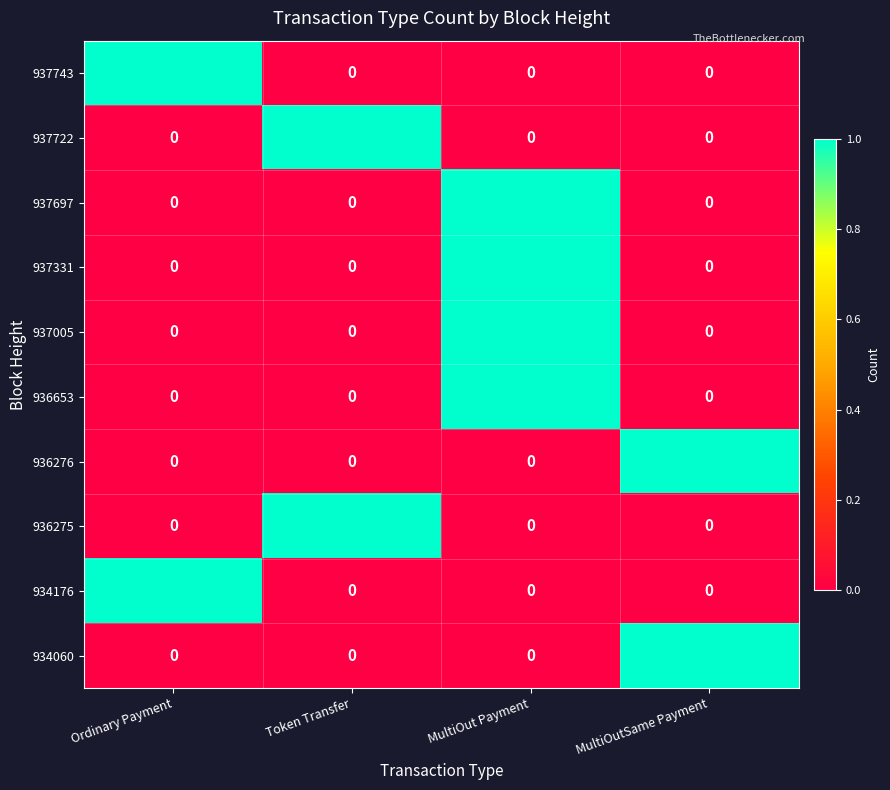

How many values in 934060 are above zero?

1